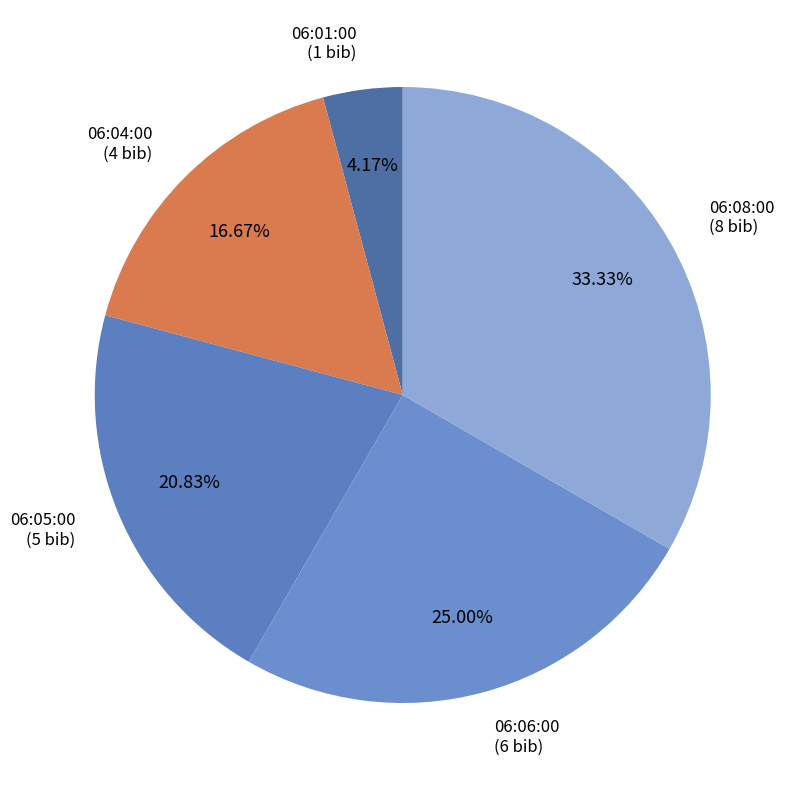

Is 06:08:00 the majority of the pie?

No